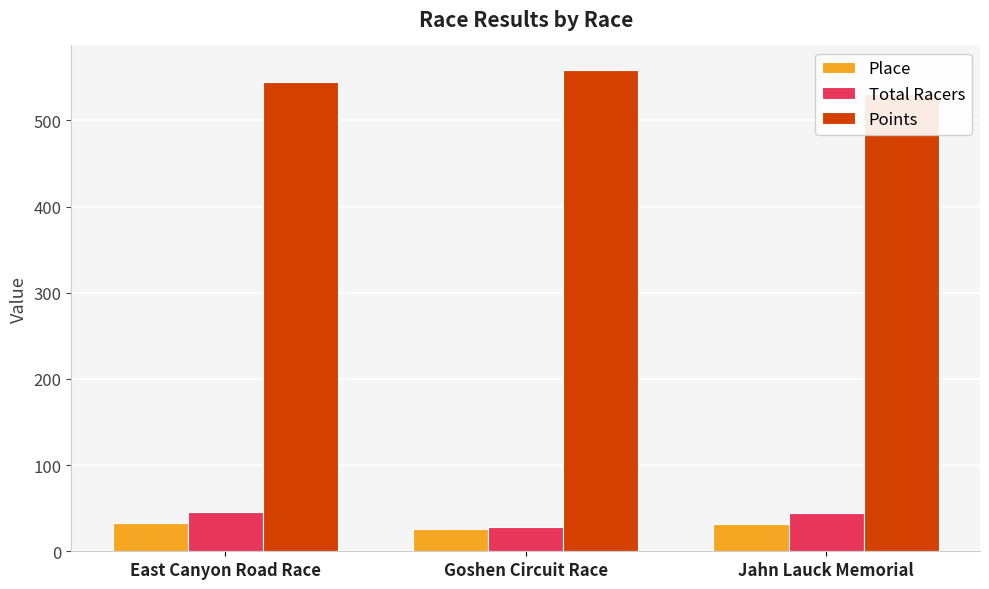

Rank the series at Jahn Lauck Memorial from highest to lowest value.

Points, Total Racers, Place